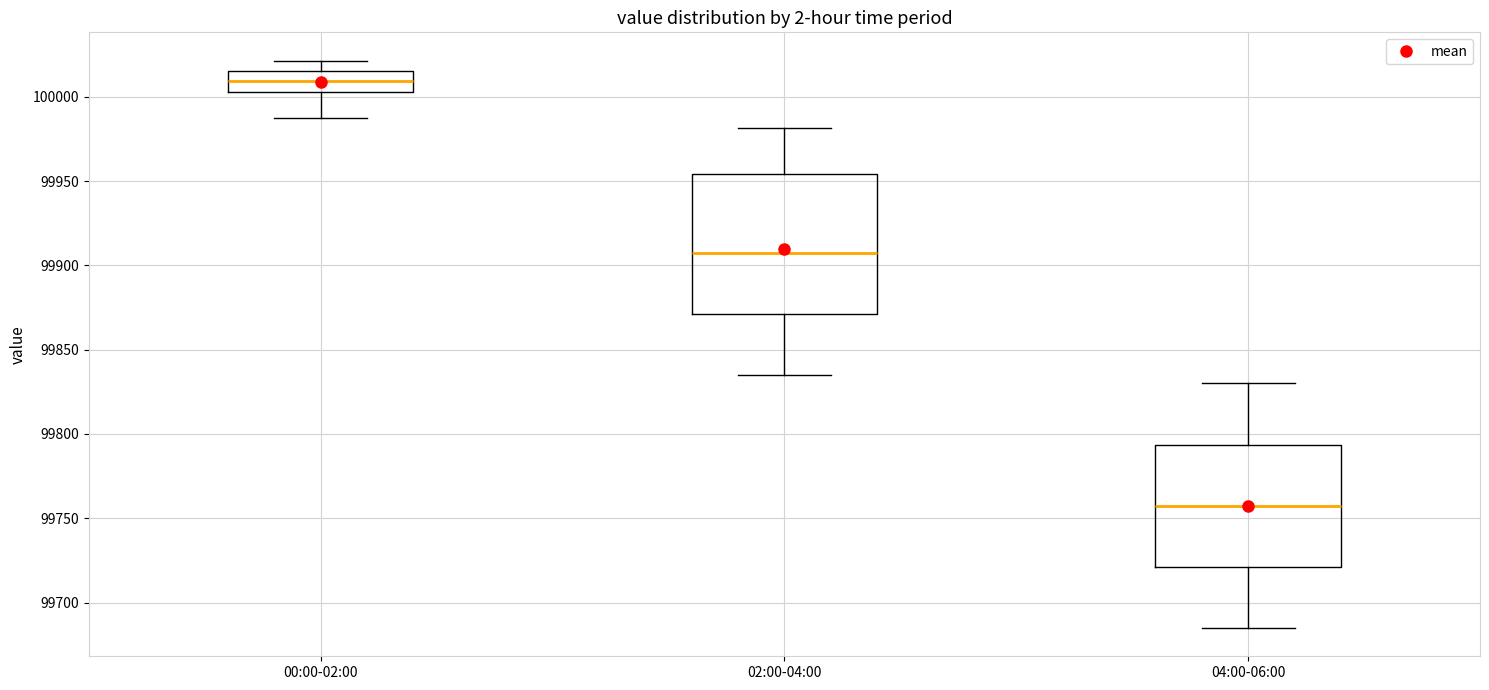

Where is the upper edge of the box for 00:00-02:00 on the y-axis? The values are not printed on the chart, so give them approximately, as read against the axis.

100015